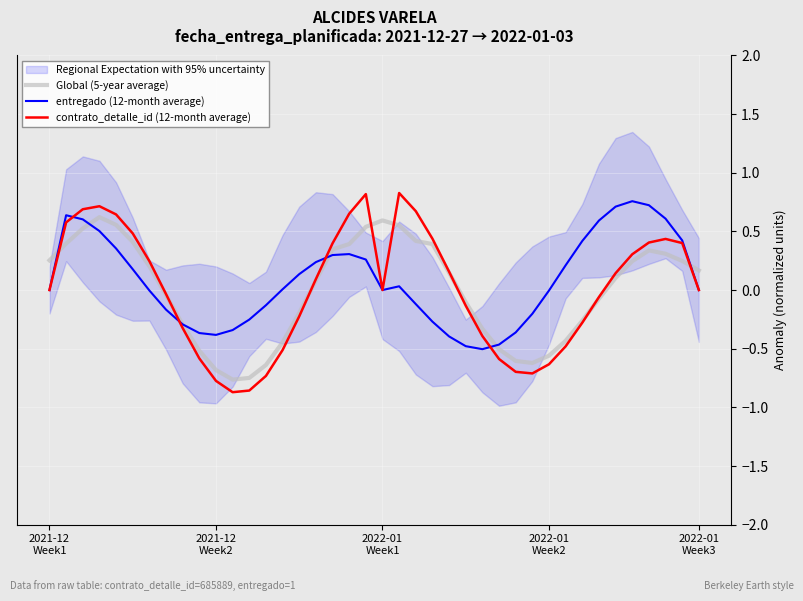

Reading left to right, list all the values displayed in this chart.

Global (5-year average): 0.3	0.4	0.5	0.6	0.6	0.4	0.2	-0.0	-0.3	-0.5	-0.7	-0.8	-0.7	-0.6	-0.4	-0.2	0.1	0.3	0.4	0.5	0.6	0.6	0.4	0.4	0.1	-0.1	-0.3	-0.5	-0.6	-0.6	-0.6	-0.4	-0.3	-0.1	0.1	0.2	0.3	0.3	0.2	0.2
entregado (12-month average): 0.0	0.6	0.6	0.5	0.4	0.2	-0.0	-0.2	-0.3	-0.4	-0.4	-0.3	-0.3	-0.1	0.0	0.1	0.2	0.3	0.3	0.3	0.0	0.0	-0.1	-0.3	-0.4	-0.5	-0.5	-0.5	-0.4	-0.2	-0.0	0.2	0.4	0.6	0.7	0.8	0.7	0.6	0.4	0.0
contrato_detalle_id (12-month average): 0.0	0.6	0.7	0.7	0.6	0.5	0.2	-0.0	-0.3	-0.6	-0.8	-0.9	-0.9	-0.7	-0.5	-0.2	0.1	0.4	0.7	0.8	0.0	0.8	0.7	0.4	0.2	-0.1	-0.4	-0.6	-0.7	-0.7	-0.6	-0.5	-0.3	-0.1	0.1	0.3	0.4	0.4	0.4	0.0